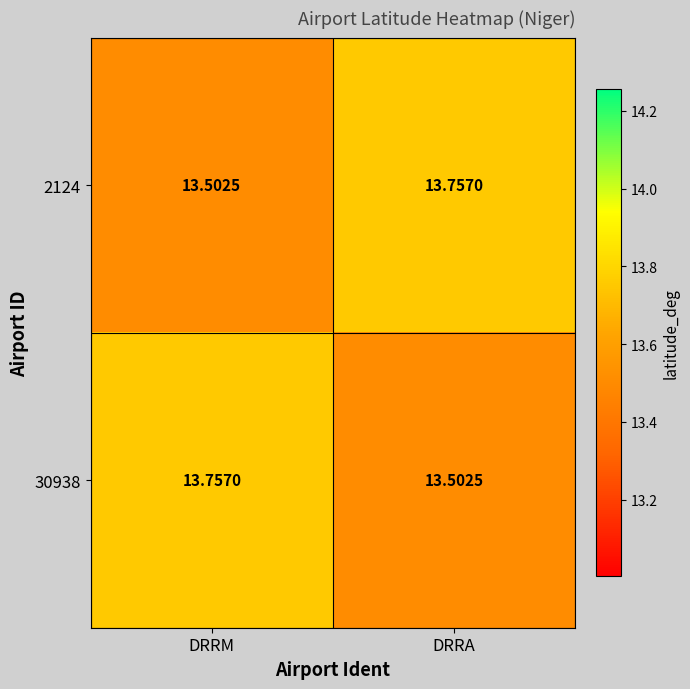

Which category has the highest value in the 2124 series?

DRRA